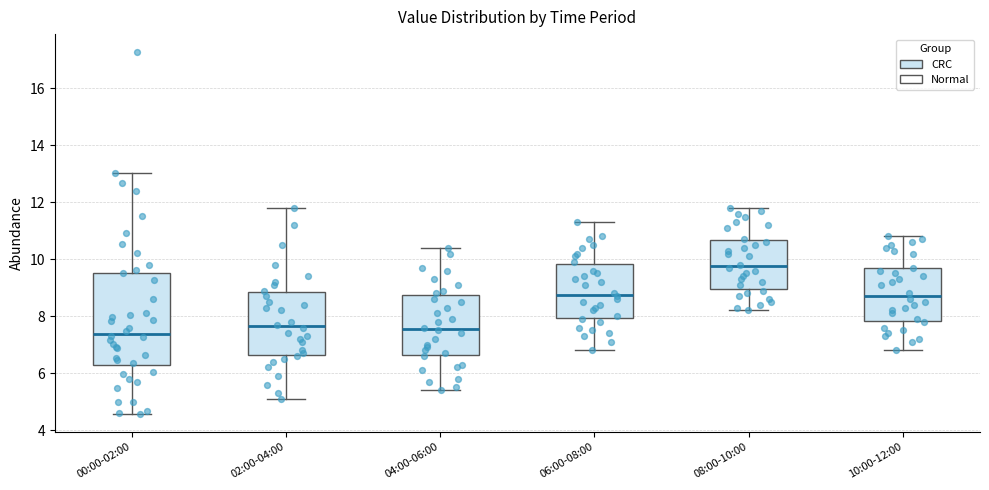

Reading left to right, transcribe this box plot: for each box, give where its median line is, the range the box spans, and where its two whiskers end, as read against the y-axis. The values are not printed on the chart, so give them approximately, as read against the axis.

00:00-02:00: median 7.4, box 6.2 to 9.6, whiskers 4.6 to 13.0
02:00-04:00: median 7.6, box 6.6 to 8.8, whiskers 5.2 to 11.8
04:00-06:00: median 7.6, box 6.6 to 8.8, whiskers 5.4 to 10.4
06:00-08:00: median 8.8, box 8.0 to 9.8, whiskers 6.8 to 11.4
08:00-10:00: median 9.8, box 9.0 to 10.6, whiskers 8.2 to 11.8
10:00-12:00: median 8.8, box 7.8 to 9.6, whiskers 6.8 to 10.8